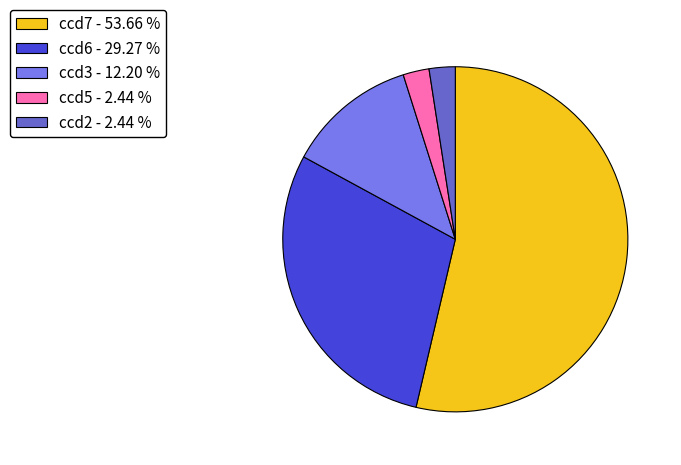

Combined, do ccd7 and ccd6 account for over 50%?

Yes